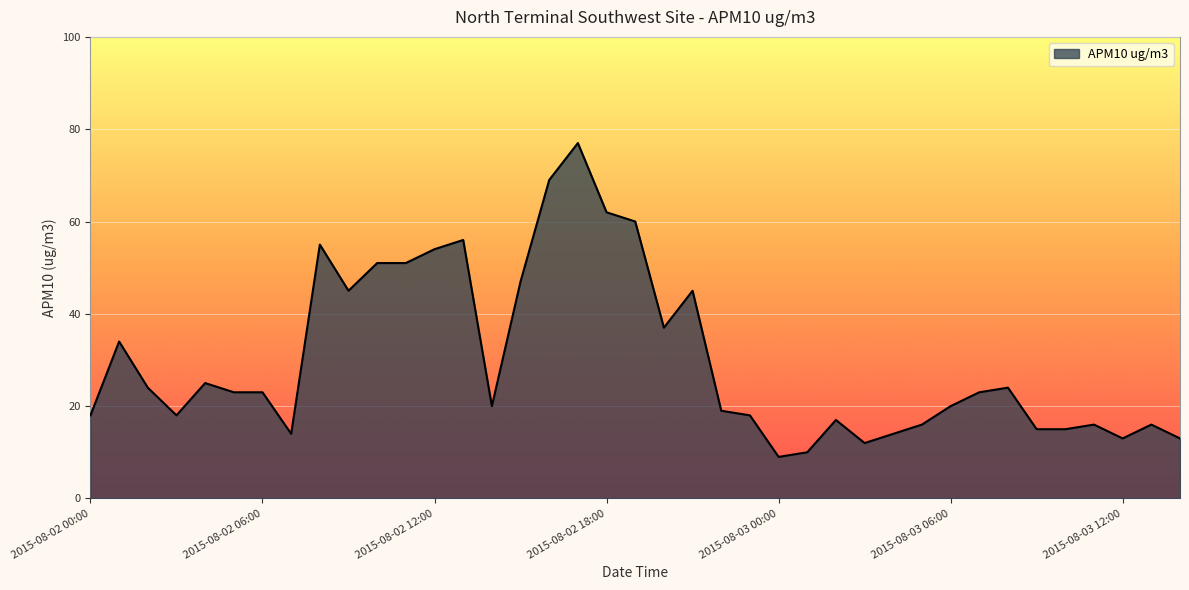

What is the smallest value displayed?

9